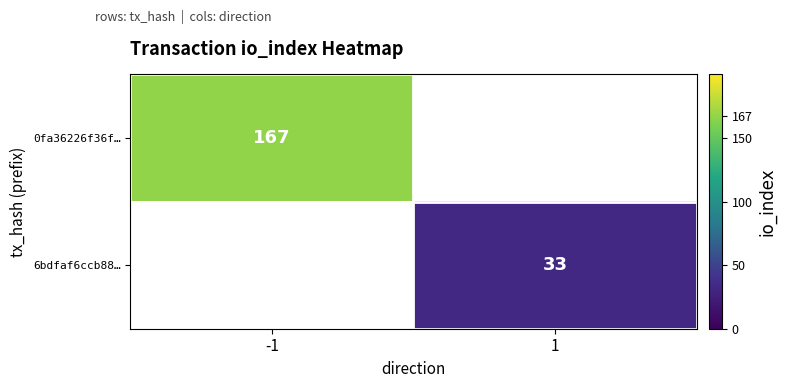

The value of 6bdfaf6ccb88… at 1 is 13.2. True or false?

False